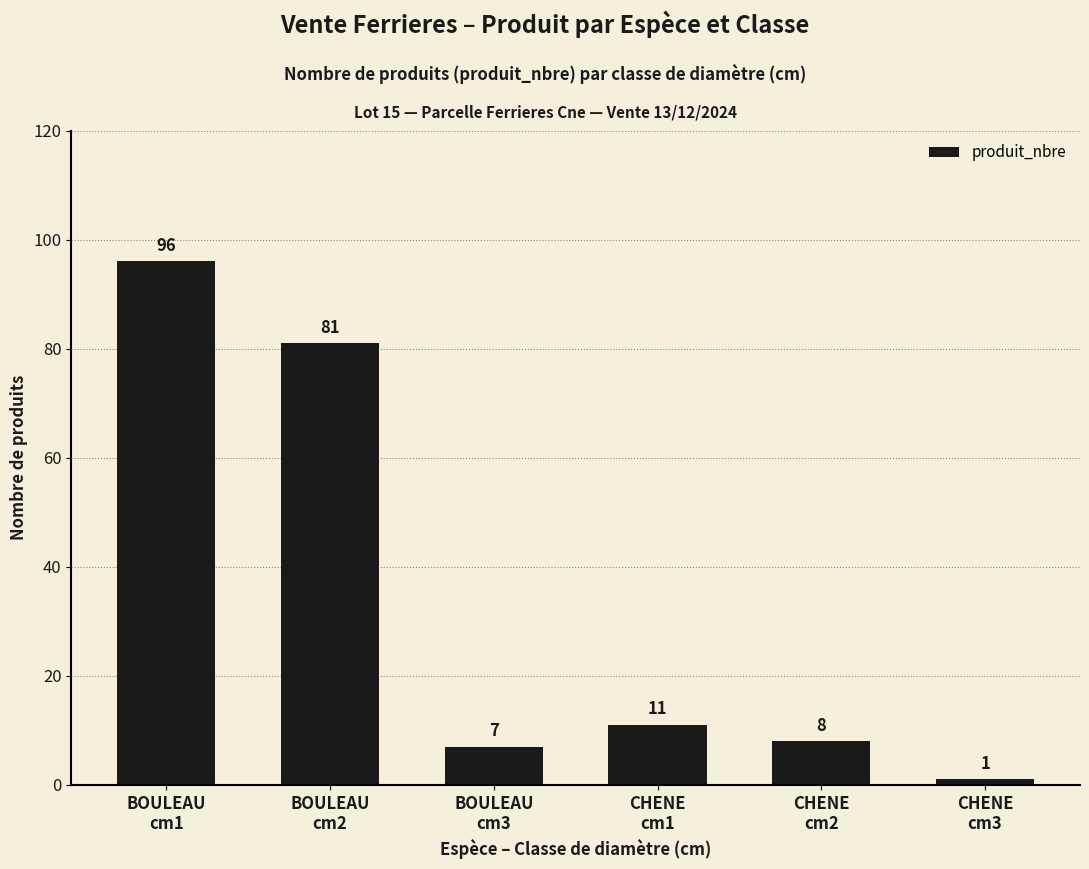

What is the minimum value shown in the chart?

1